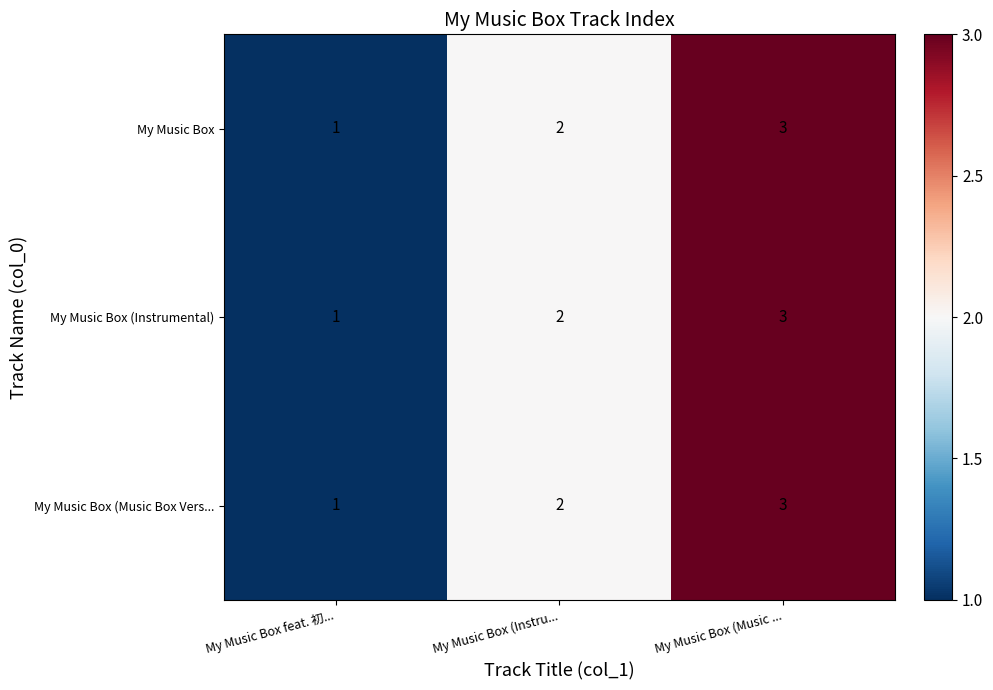

What is the total value across all series at My Music Box feat. 初...?

3